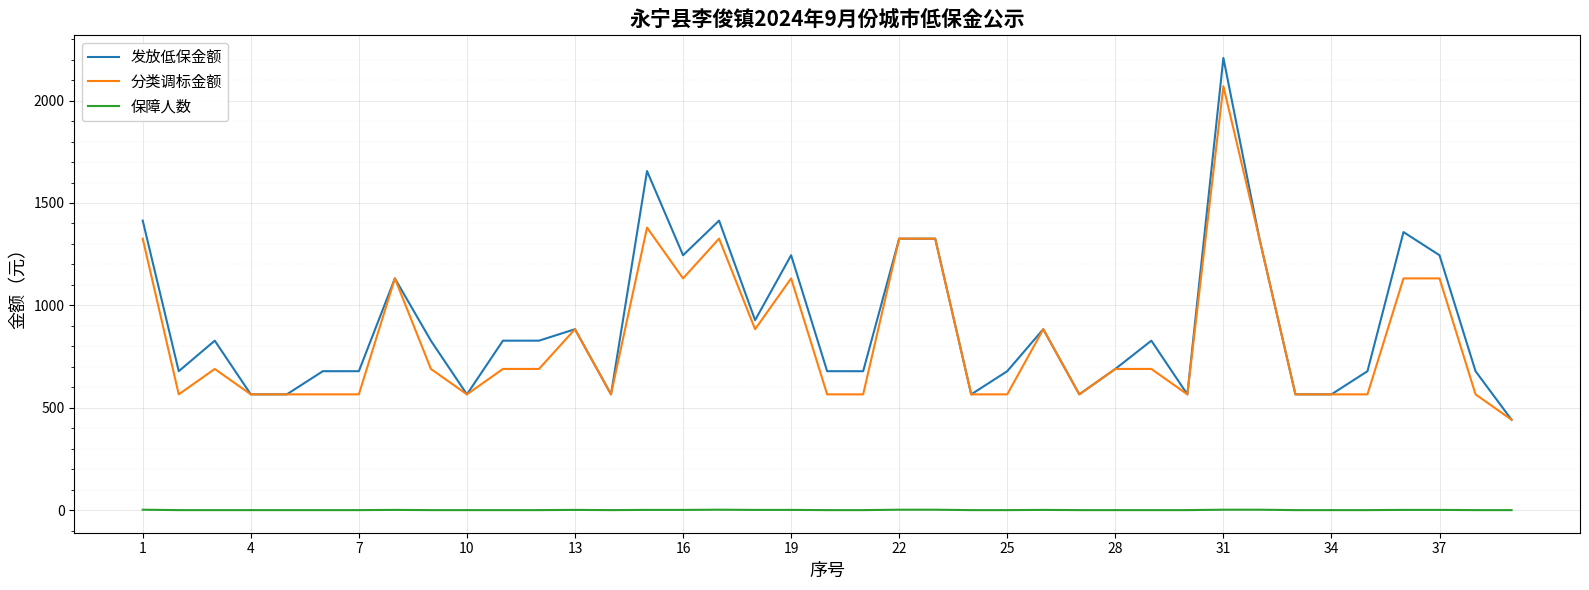

Rank the series by their maximum value, from lowest to highest.

保障人数, 分类调标金额, 发放低保金额